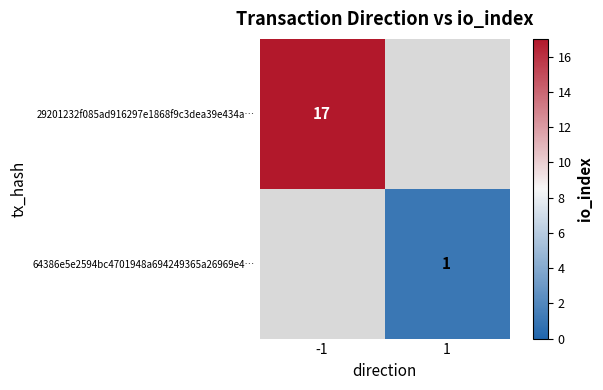

The 29201232f085ad916297e1868f9c3dea39e434a… series shows 17 at -1. True or false?

True